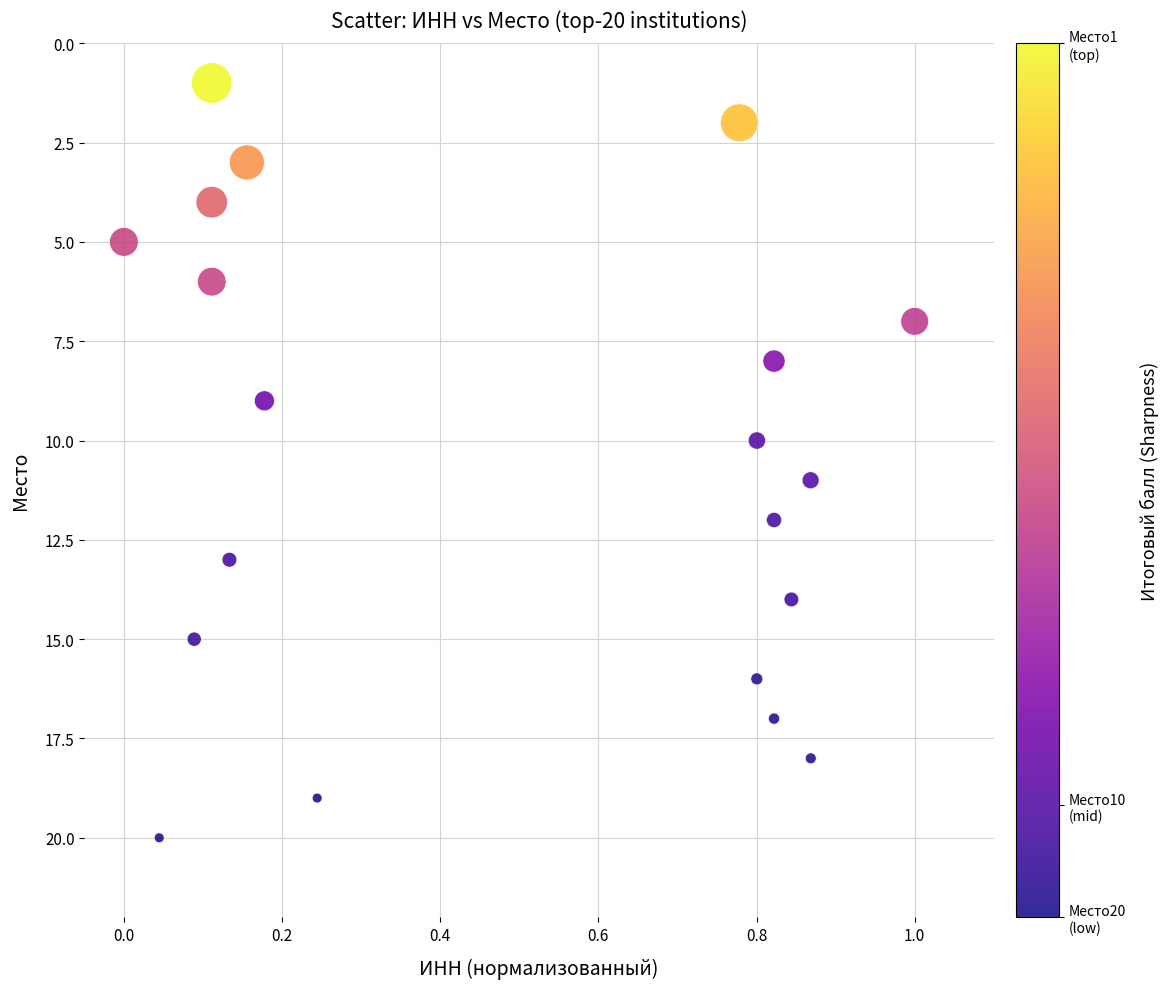

What is the range of Y values (max minus min)?

19